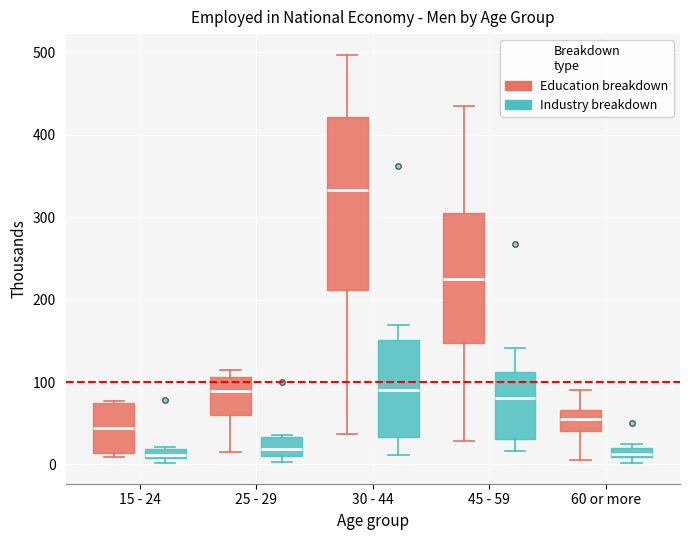

Comparing the boxes themselves (not the whiskers), which one is the tallest?

30 - 44 (Education breakdown)